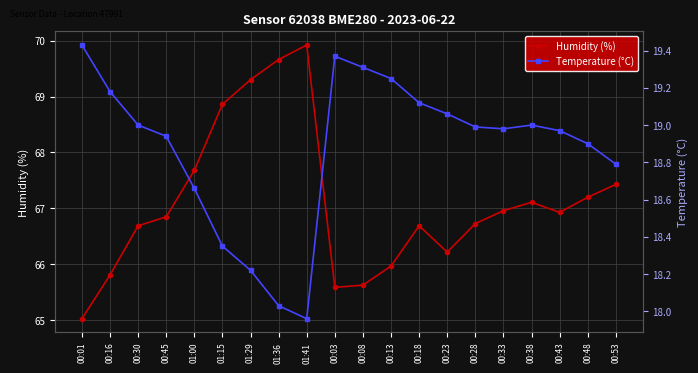

What value does the Humidity (%) series have at 01:29?

69.3